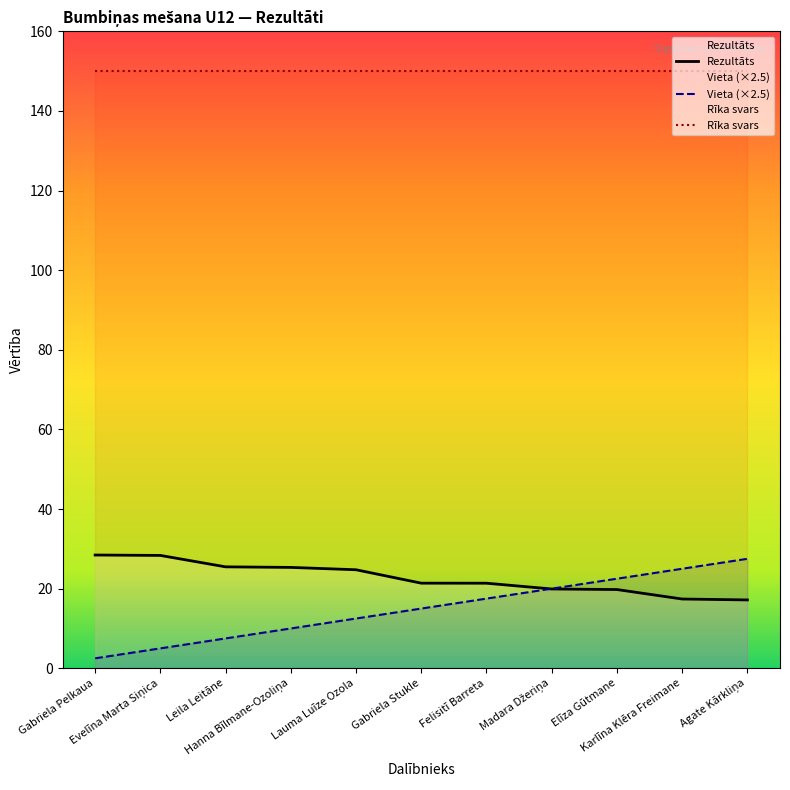

Which has a higher value, Elīza Gūtmane or Lauma Luīze Ozola?

Lauma Luīze Ozola